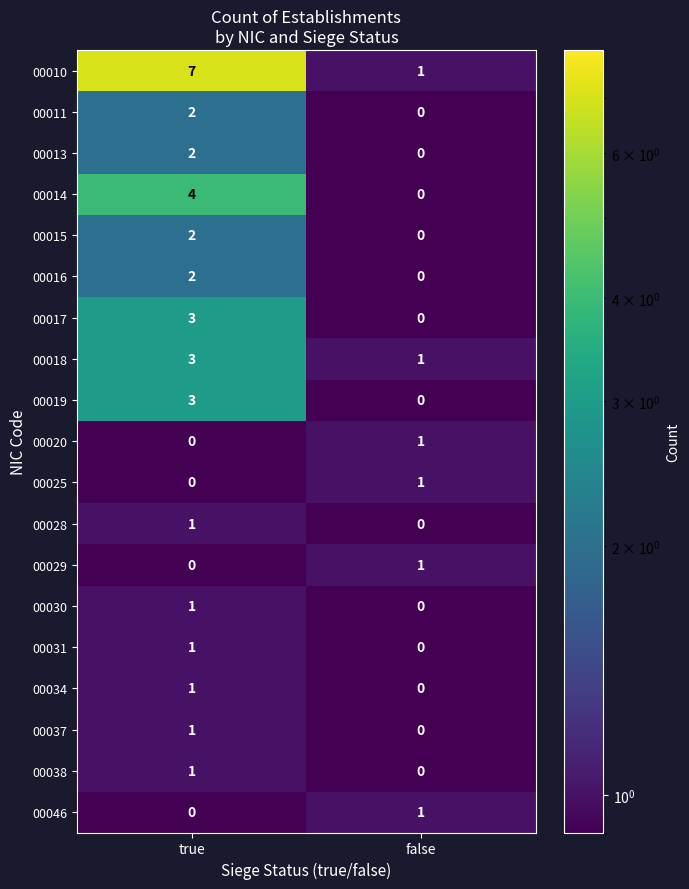

List the labels in order of 00046 value, largest first.

false, true